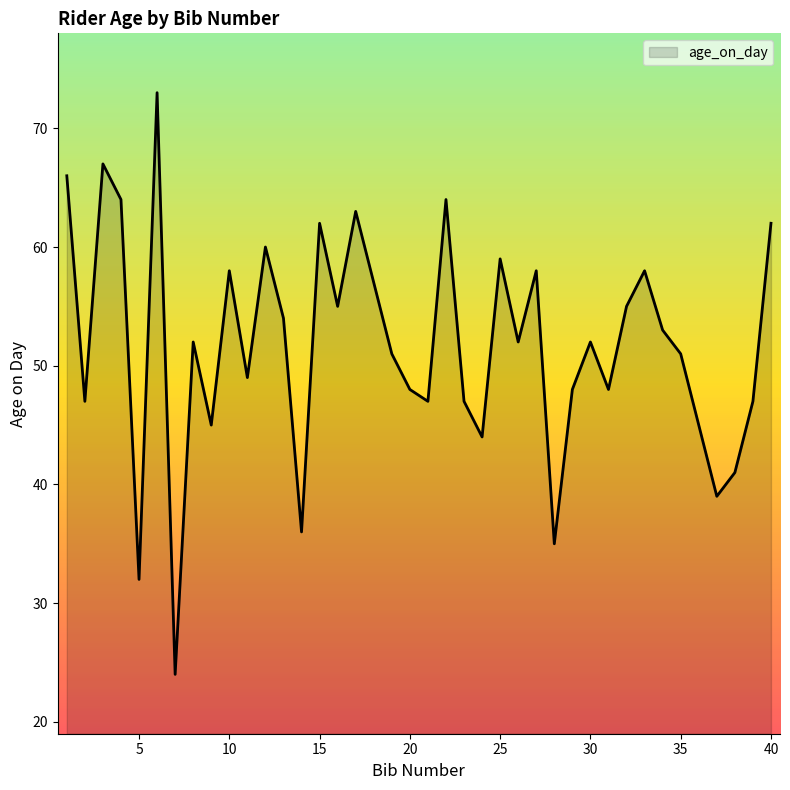

What is the maximum value shown in the chart?

73